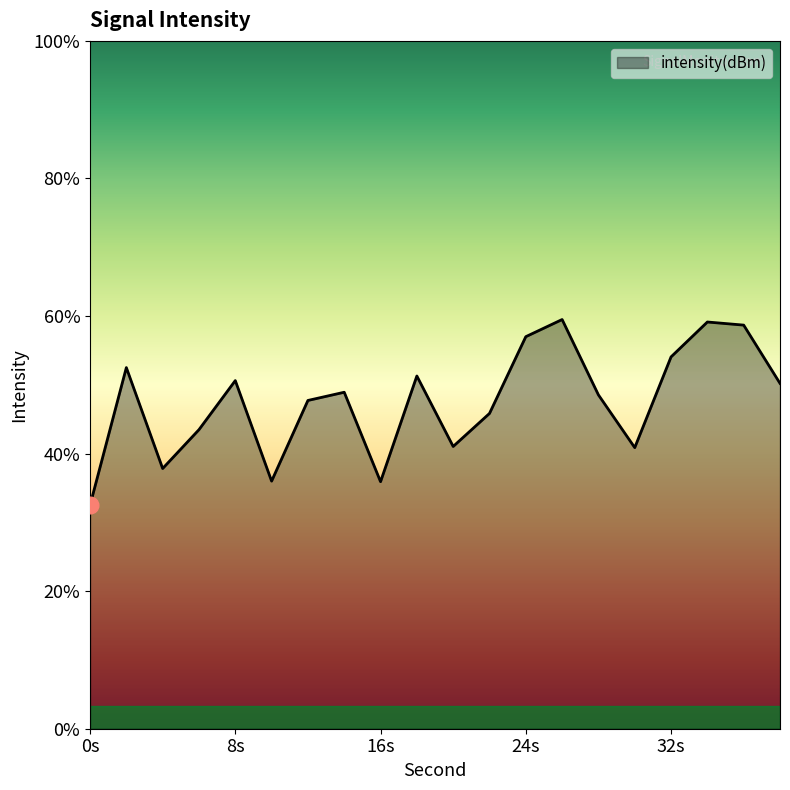

Where is the data nearest to the value -128?

22